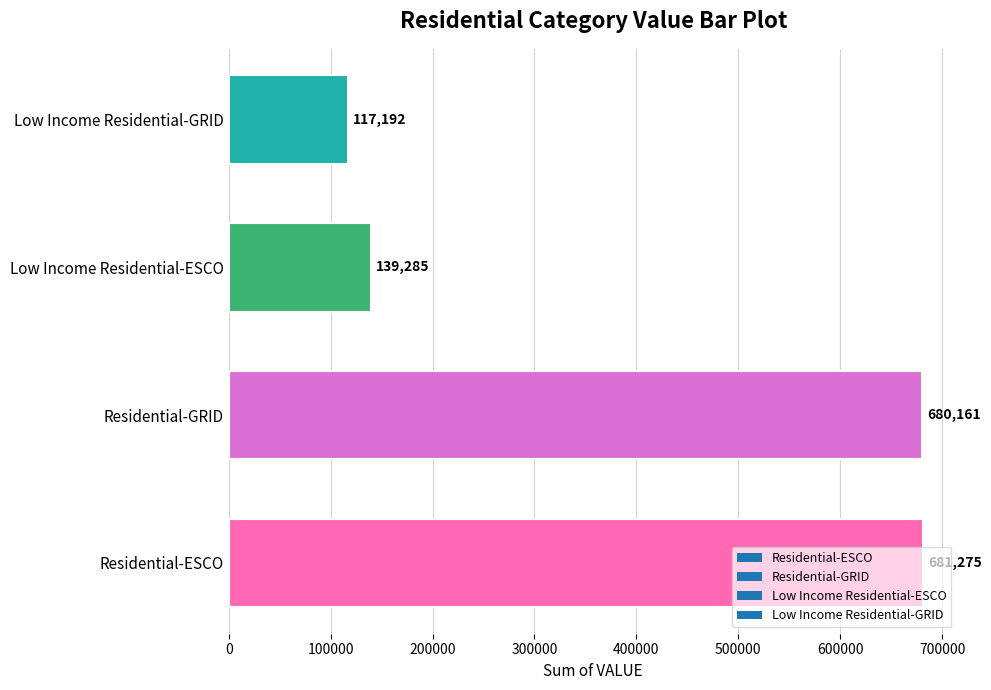

Which category has the lowest value across all series?

Low Income Residential-GRID